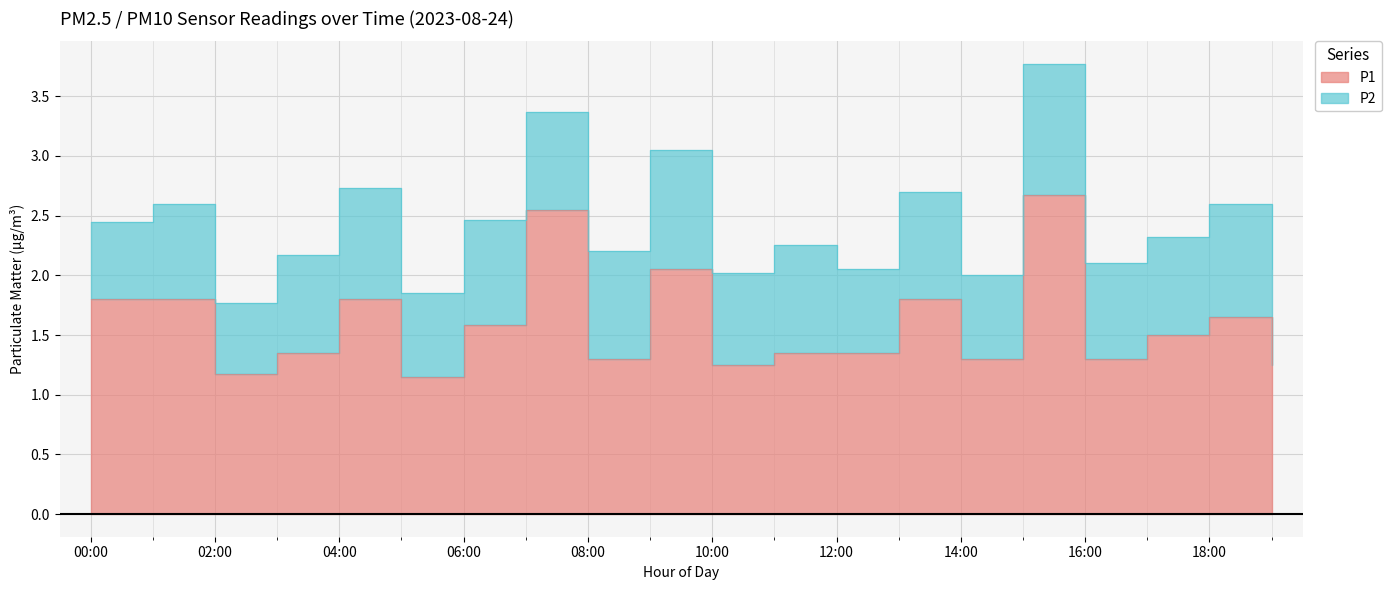

At which category does the data reach its first local peak?

04:00